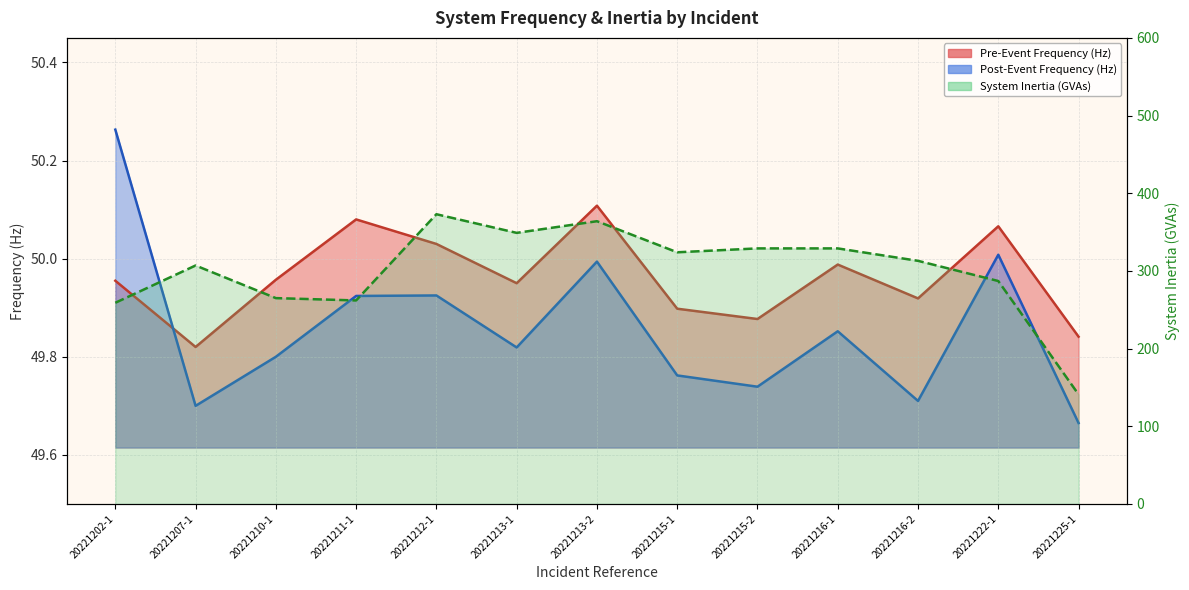

What is the label of the 6th point from the left?

20221213-1